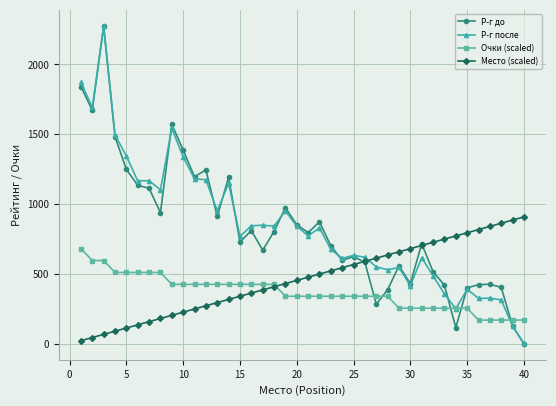

How many times do Очки (scaled) and Р-г до cross each other?

5